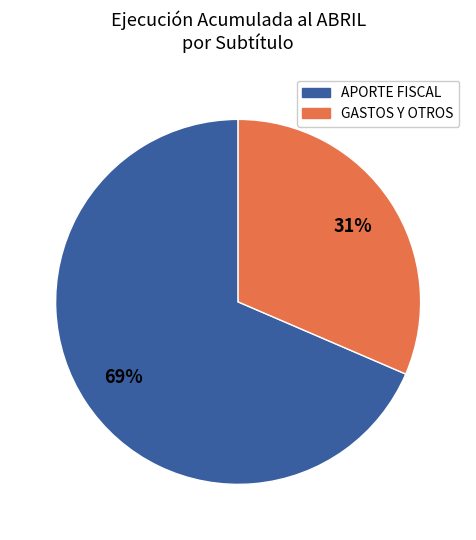

To the nearest percent, what is the average slice percentage?

50%